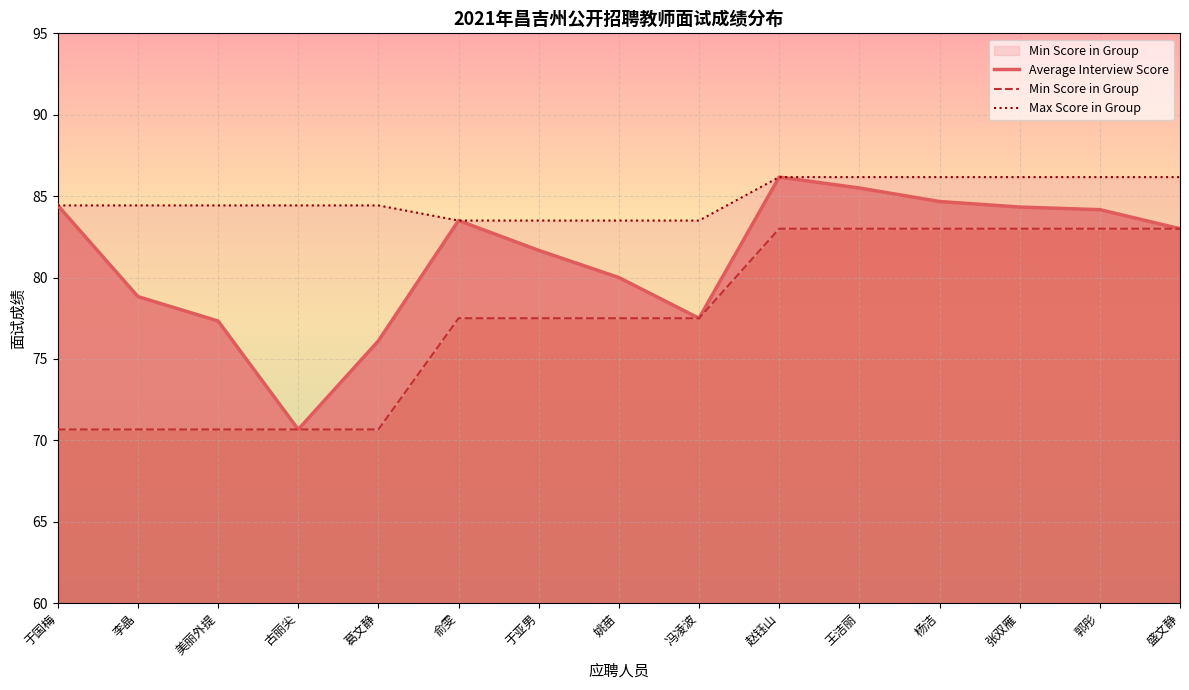

What is the sum of all Max Score in Group values?

1273.2